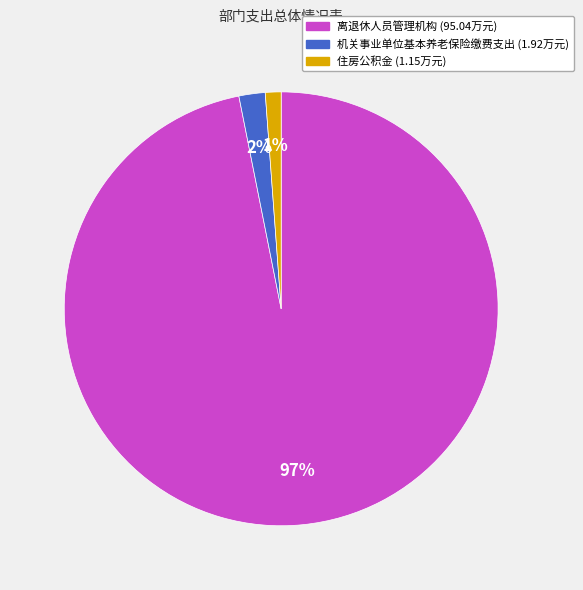

Count the number of slices in the pie.

3